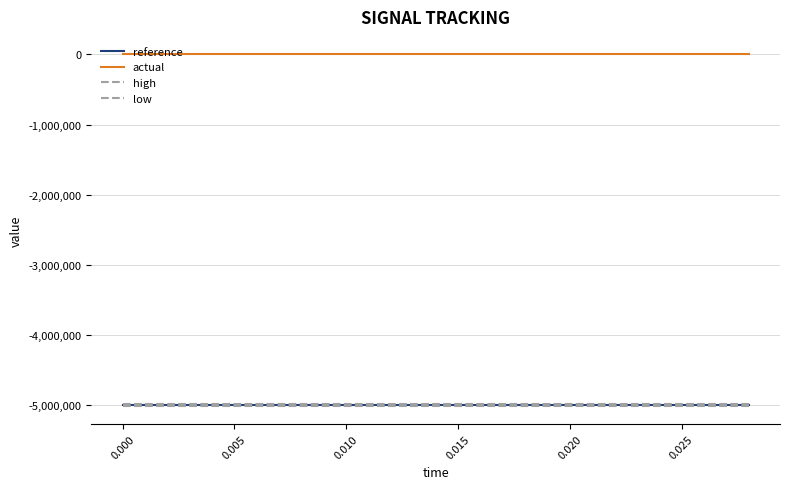

Reading left to right, list all the values displayed in this chart.

reference: -5000000	-5000000	-5000000	-5000000	-5000000	-5000000	-5000000	-5000000	-5000000	-5000000	-5000000	-5000000	-5000000	-5000000	-5000000
actual: 0	0	0	0	0	0	0	0	0	0	0	0	0	0	0
high: -4985000	-4985000	-4985000	-4985000	-4985000	-4985000	-4985000	-4985000	-4985000	-4985000	-4985000	-4985000	-4985000	-4985000	-4985000
low: -5015000	-5015000	-5015000	-5015000	-5015000	-5015000	-5015000	-5015000	-5015000	-5015000	-5015000	-5015000	-5015000	-5015000	-5015000